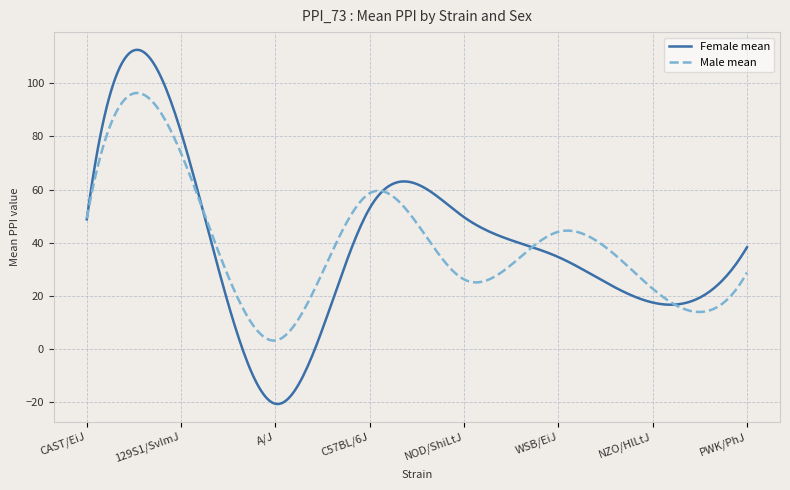

How many distinct data groups are displayed?

2